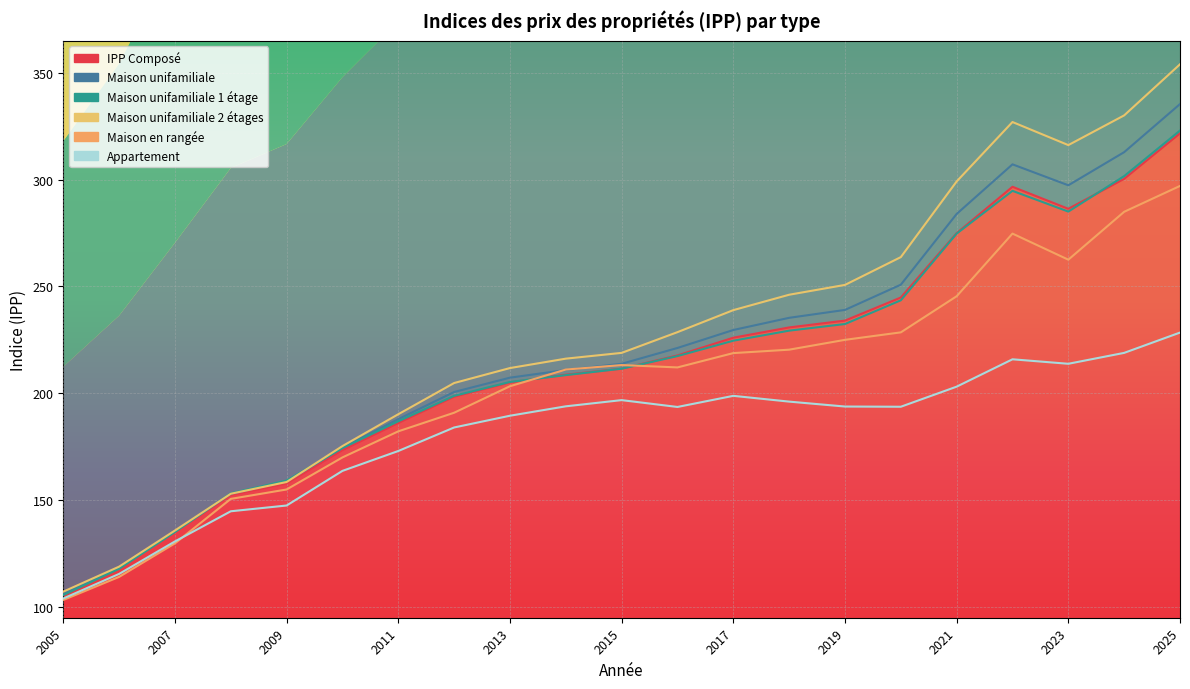

Rank the categories by IPP Composé value from highest to lowest.

2025, 2024, 2022, 2023, 2021, 2020, 2019, 2018, 2017, 2016, 2015, 2014, 2013, 2012, 2011, 2010, 2009, 2008, 2007, 2006, 2005